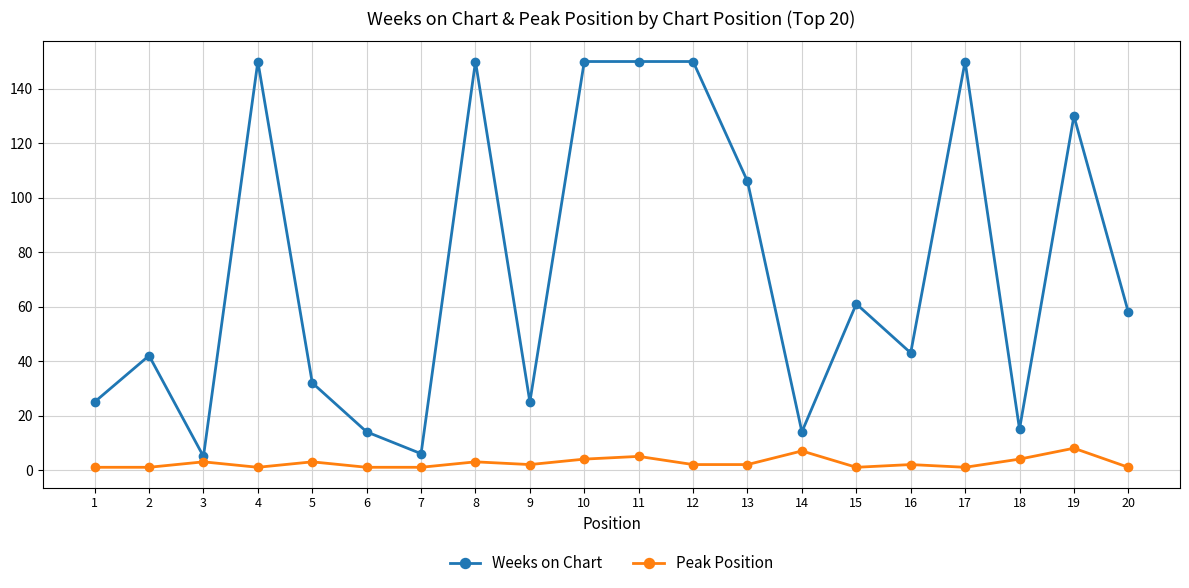

What is the difference between the maximum and minimum values in the Weeks on Chart series?

145